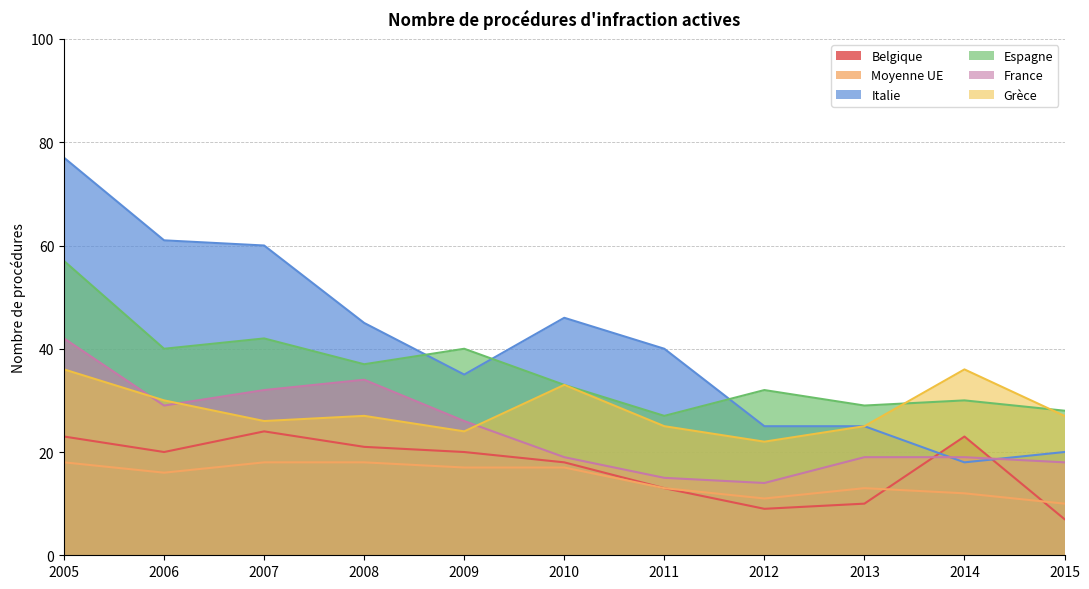

Rank the series at 2011 from highest to lowest value.

Italie, Espagne, Grèce, France, Belgique, Moyenne UE